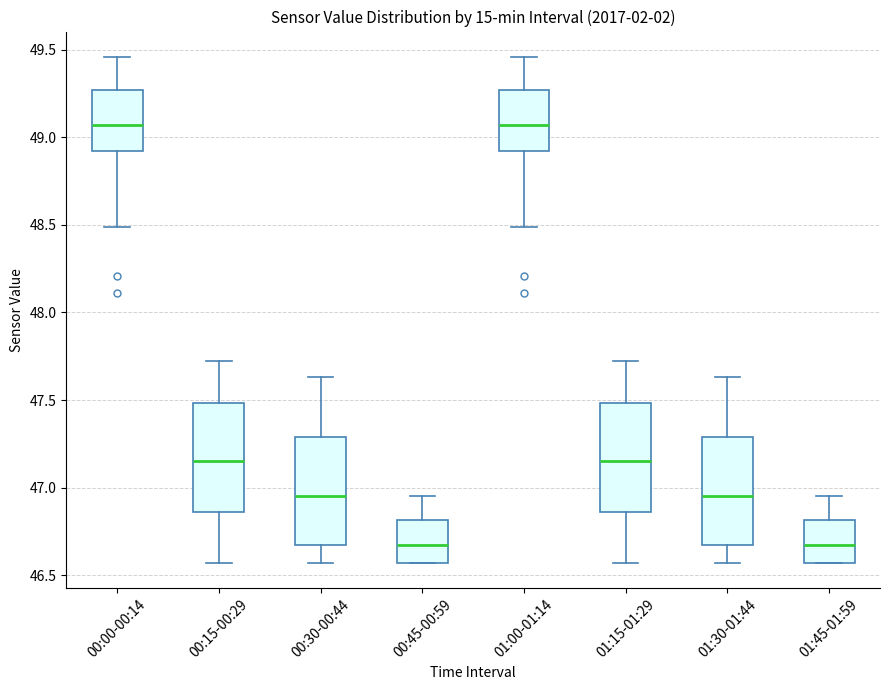

Where is the upper edge of the box for 01:00-01:14 on the y-axis? The values are not printed on the chart, so give them approximately, as read against the axis.

49.25